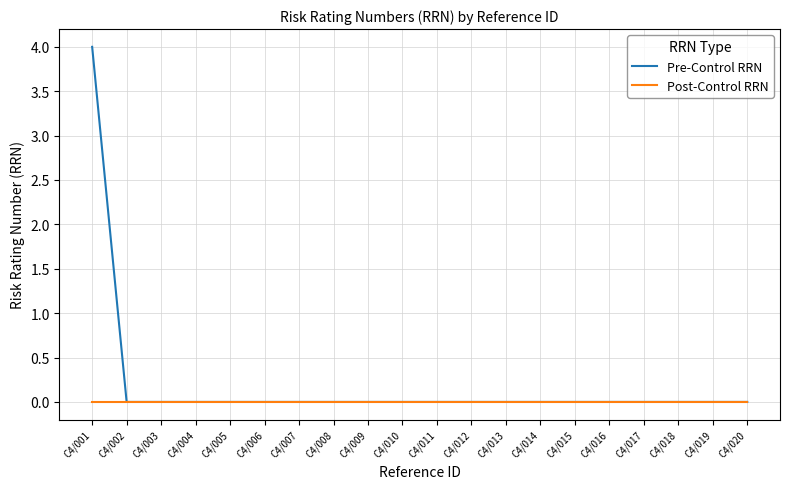

Rank the series by their maximum value, from highest to lowest.

Pre-Control RRN, Post-Control RRN